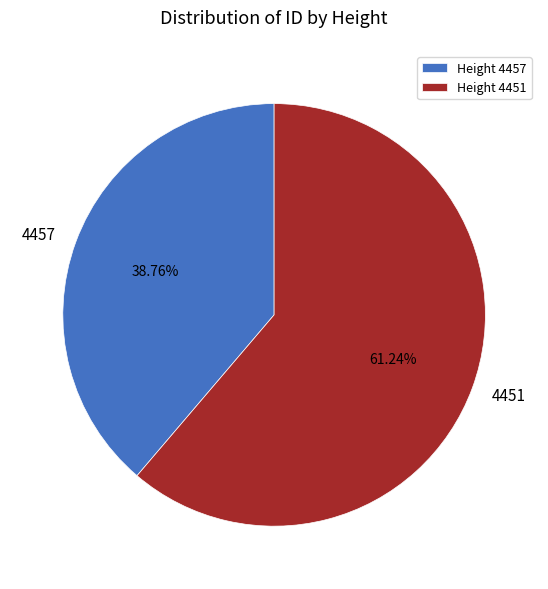

To the nearest percent, what is the difference between the largest and smallest slice percentages?

22%